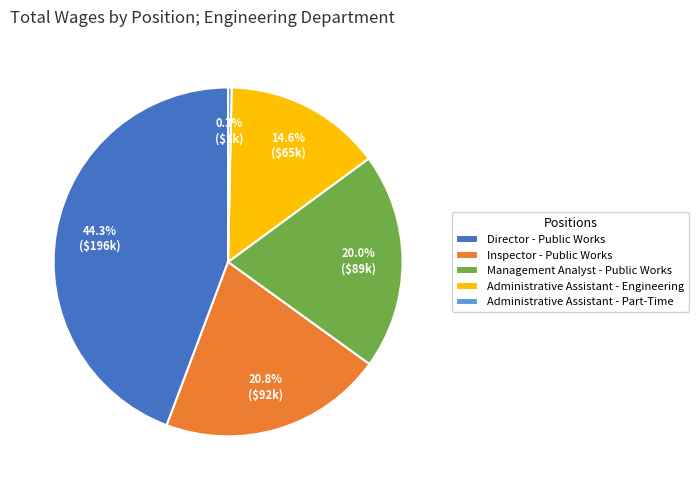

Is it true that Director - Public Works is 44% of the pie?

True